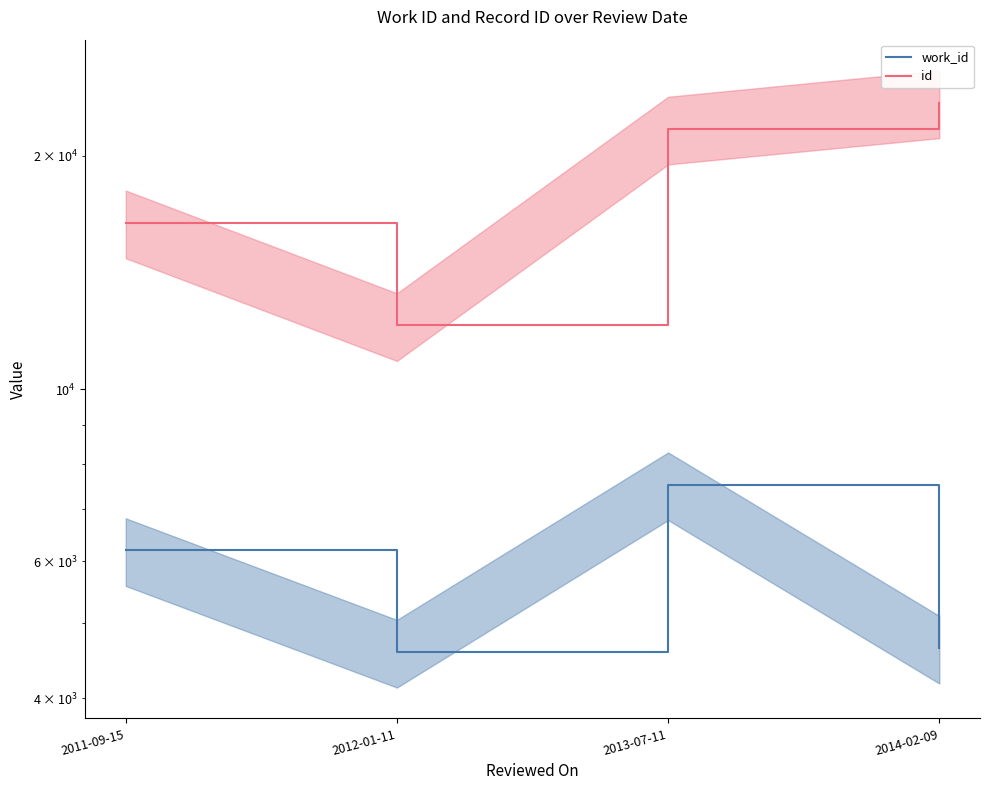

True or false: id has more than 1 points higher than both neighbors.

False